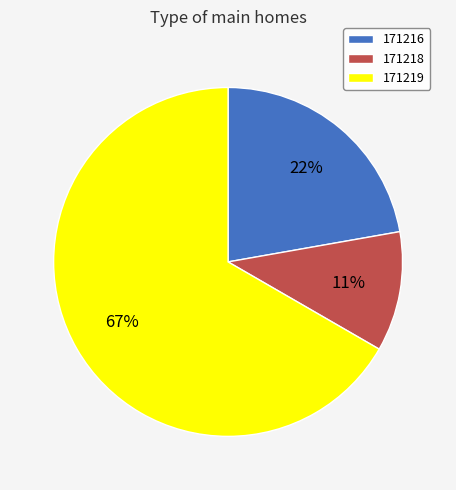

Approximately how many times larger is the value at 171219 compared to 171216?

3.0